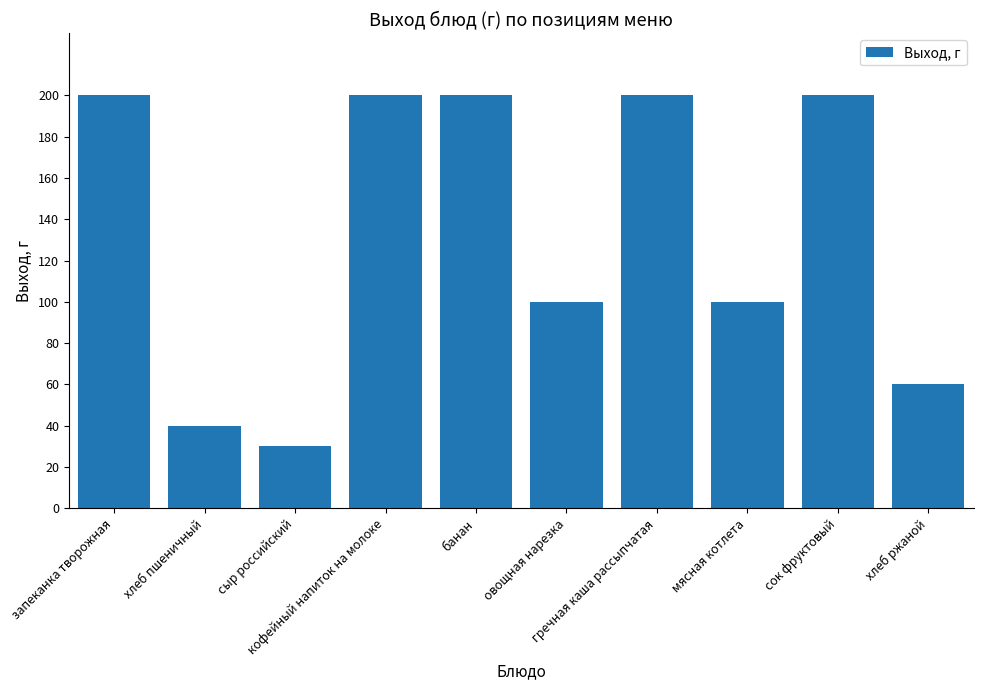

What is the maximum value shown in the chart?

200